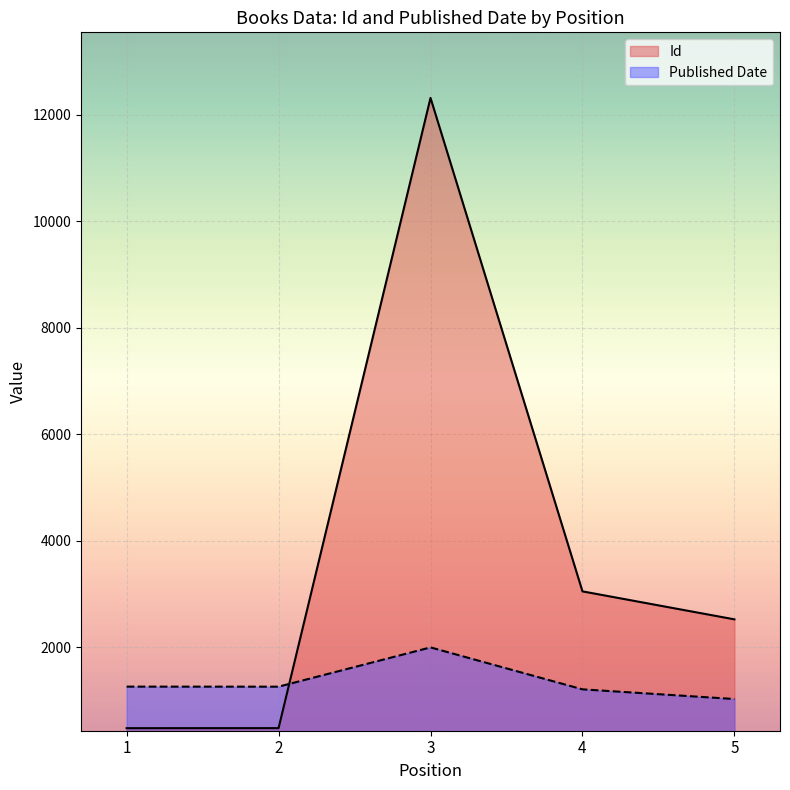

How many values in the Id series are below 2522?

2